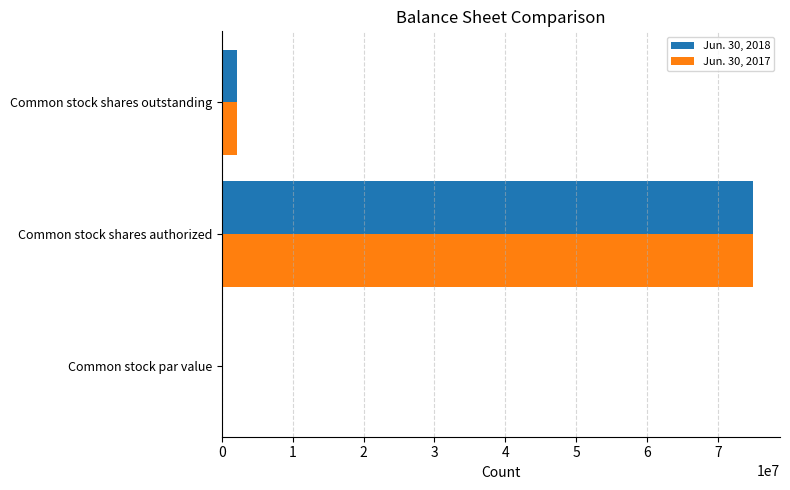

What is the total value across all series at Common stock shares outstanding?

4240000.0